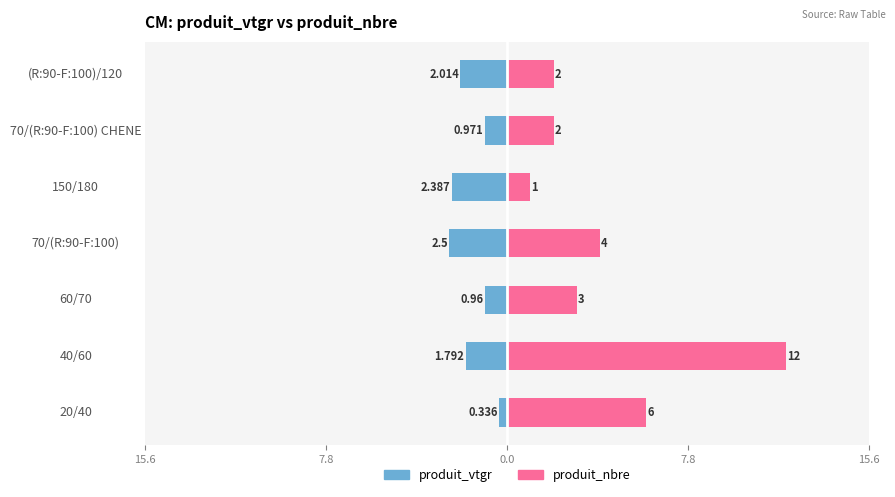

What is the sum of the produit_vtgr values at 70/(R:90-F:100) CHENE and (R:90-F:100)/120?

-3.0